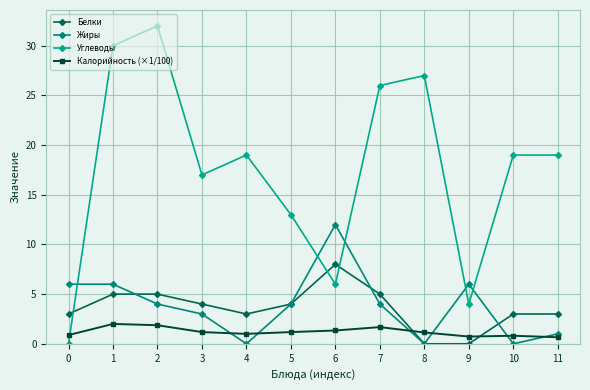

Reading right to left, transcribe all the data shown in this chart.

Белки: 3.0	3.0	0.0	0.0	5.0	8.0	4.0	3.0	4.0	5.0	5.0	3.0
Жиры: 1.0	0.0	6.0	0.0	4.0	12.0	4.0	0.0	3.0	4.0	6.0	6.0
Углеводы: 19.0	19.0	4.0	27.0	26.0	6.0	13.0	19.0	17.0	32.0	30.0	0.0
Калорийность (×1/100): 0.7	0.8	0.7	1.1	1.7	1.3	1.2	1.0	1.2	1.9	2.0	0.9